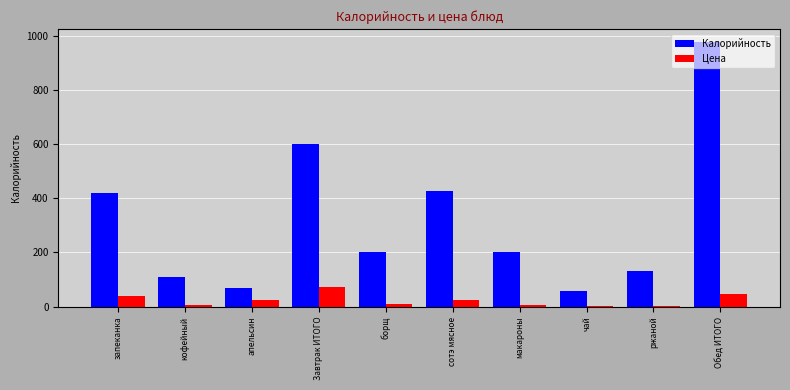

What is the approximate value of Калорийность at Завтрак ИТОГО?

599.0